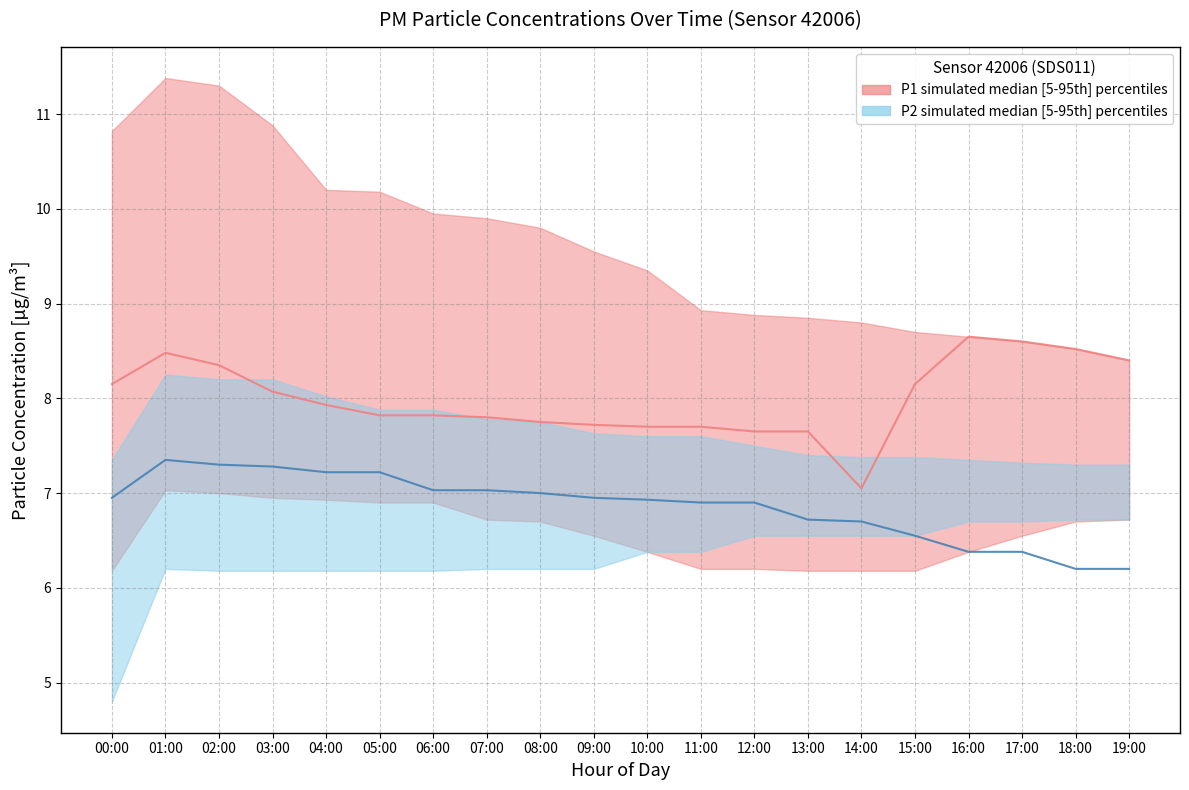

How many lines are shown in the chart?

2